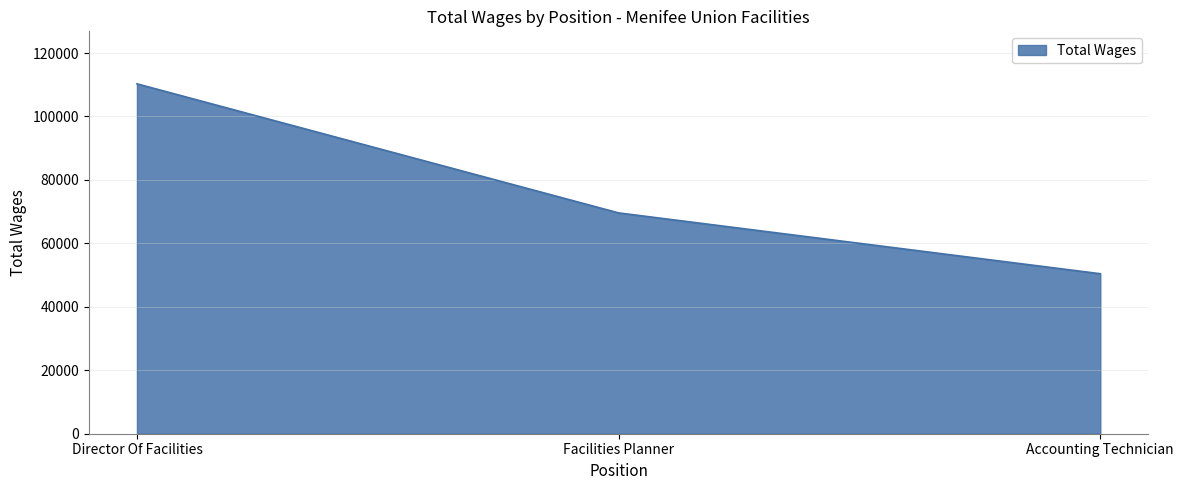

Where is the data nearest to the value 80363?

Facilities Planner